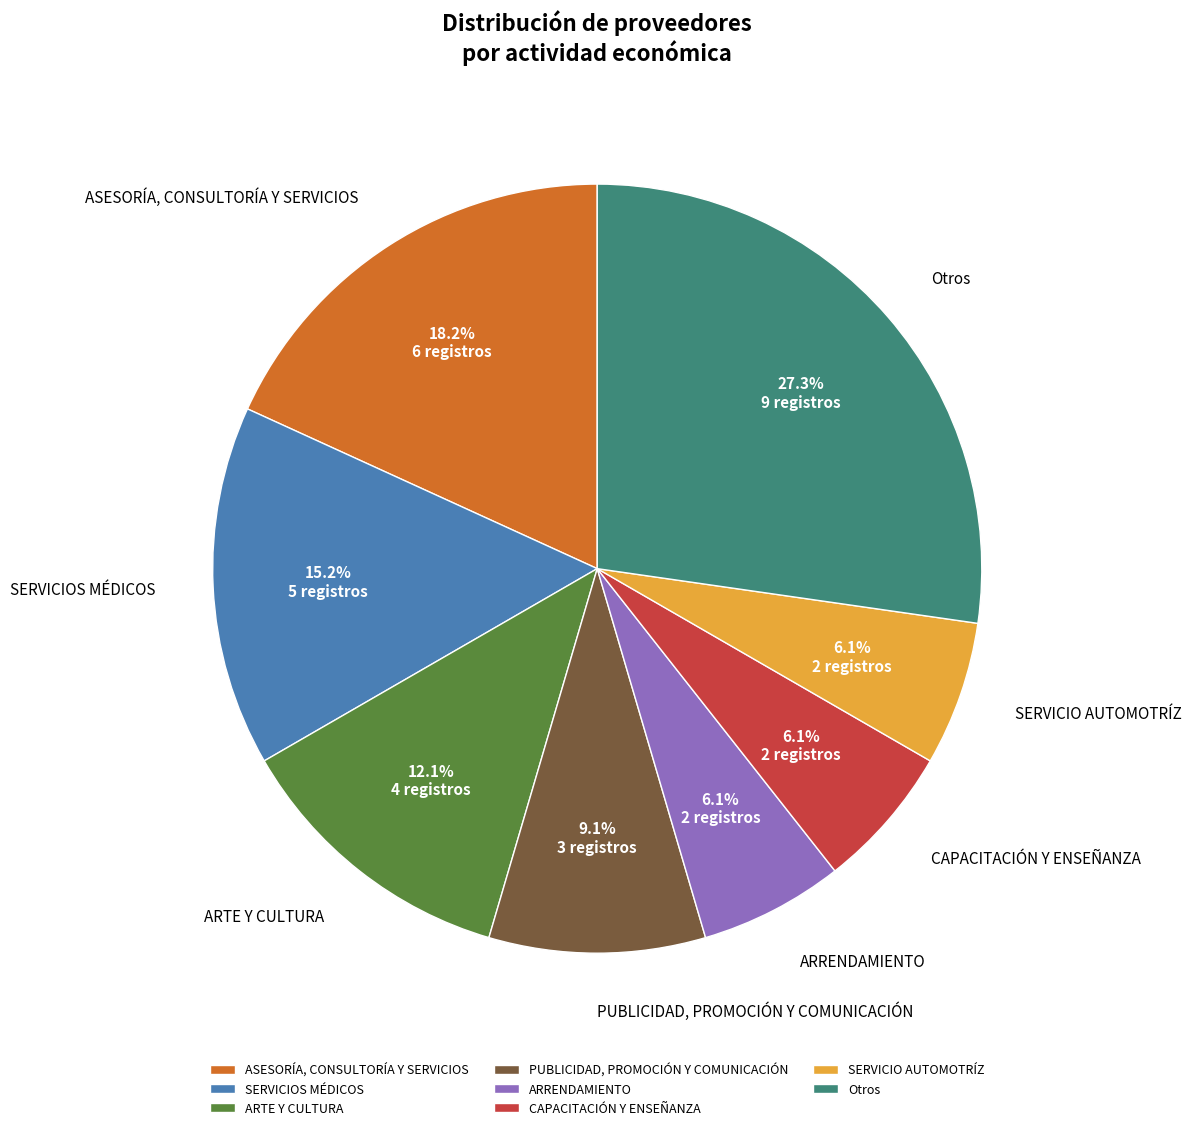

What portion of the pie excludes ASESORÍA, CONSULTORÍA Y SERVICIOS?

81.8%